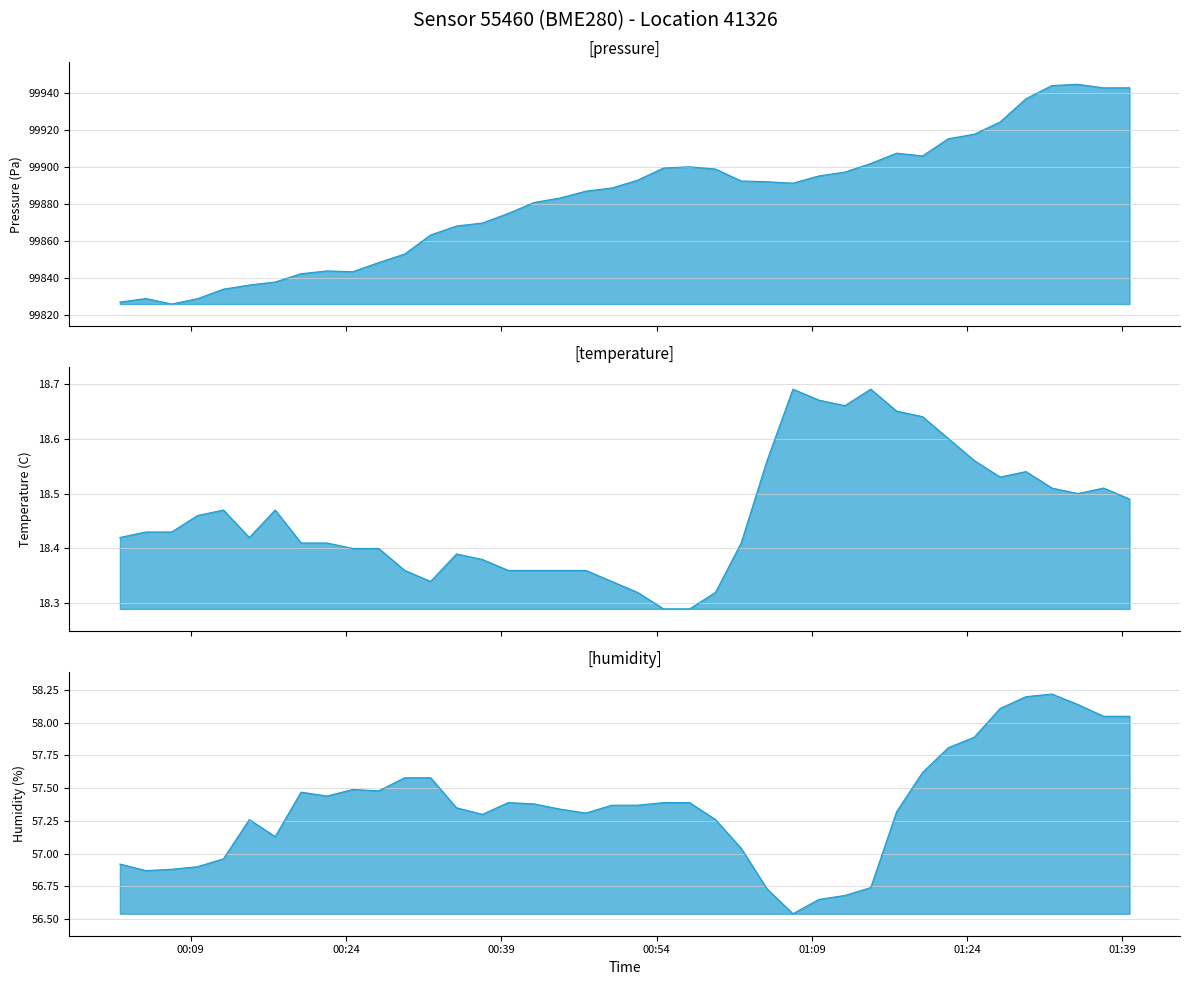

Which series has the widest spread of values?

pressure